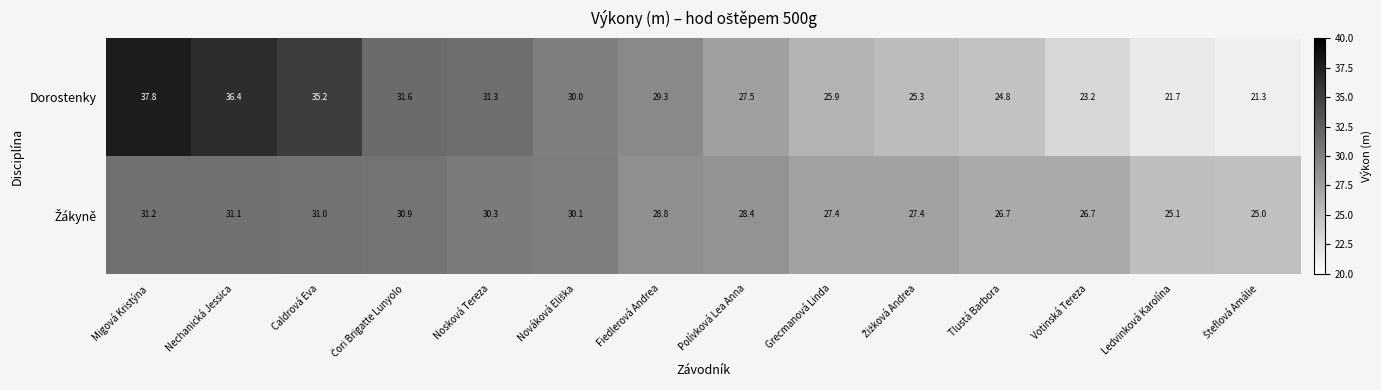

What value does the Dorostenky series have at Nechanická Jessica?

36.4